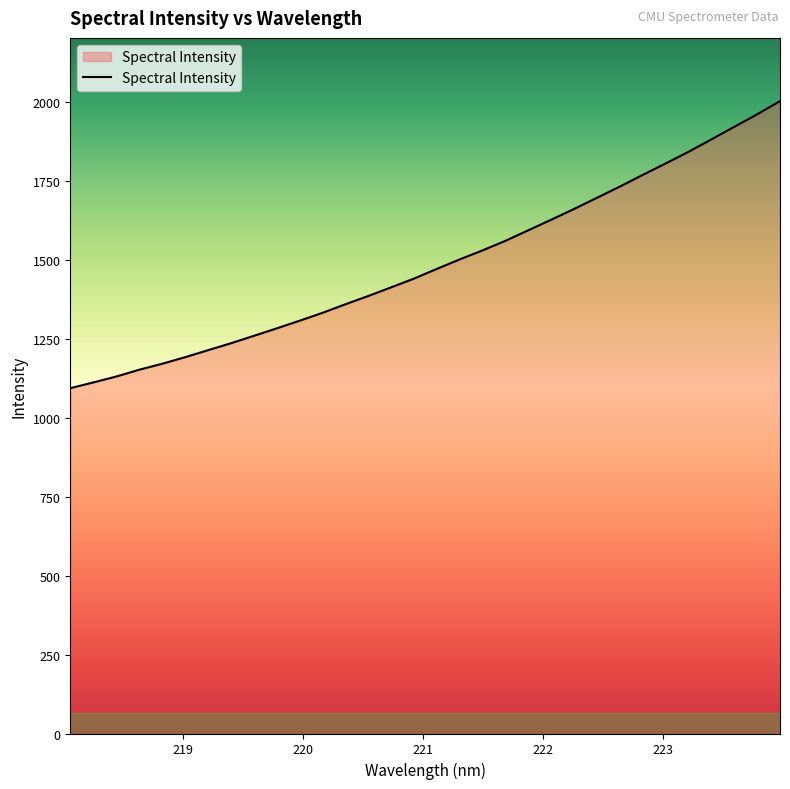

What is the difference between the maximum and minimum values?

909.1